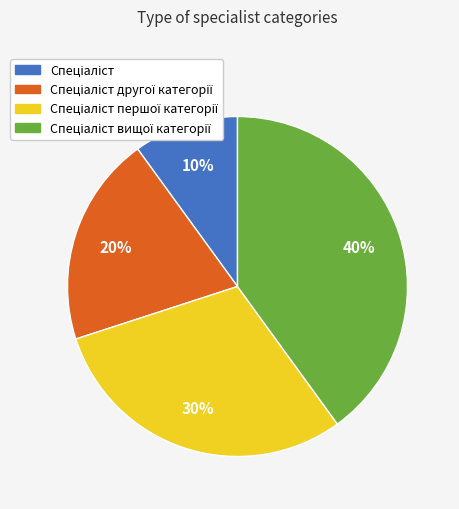

To the nearest percent, what is the average slice percentage?

25%